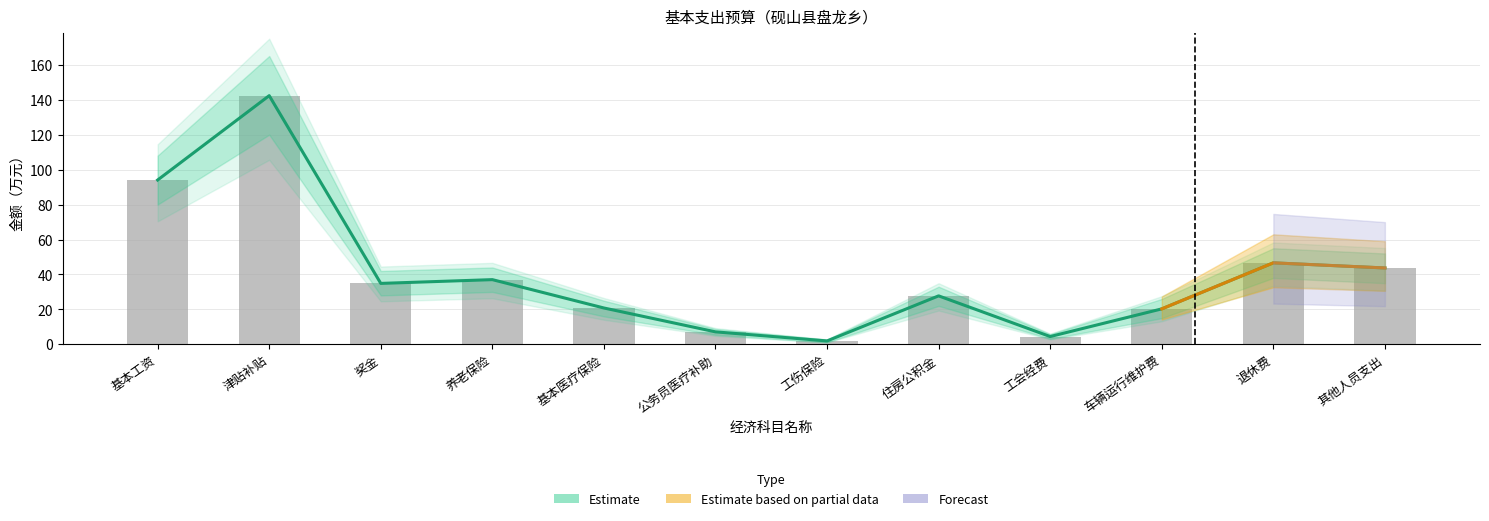

At how many categories does at least one series exceed 24?

7